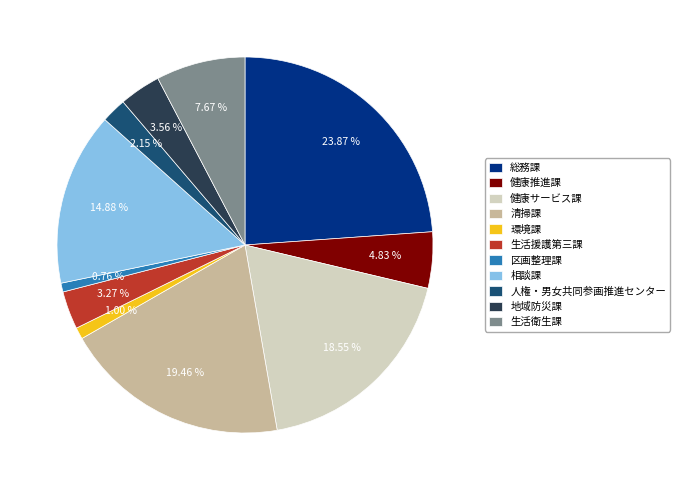

To the nearest percent, what is the difference between the 総務課 and 清掃課 slice percentages?

4%